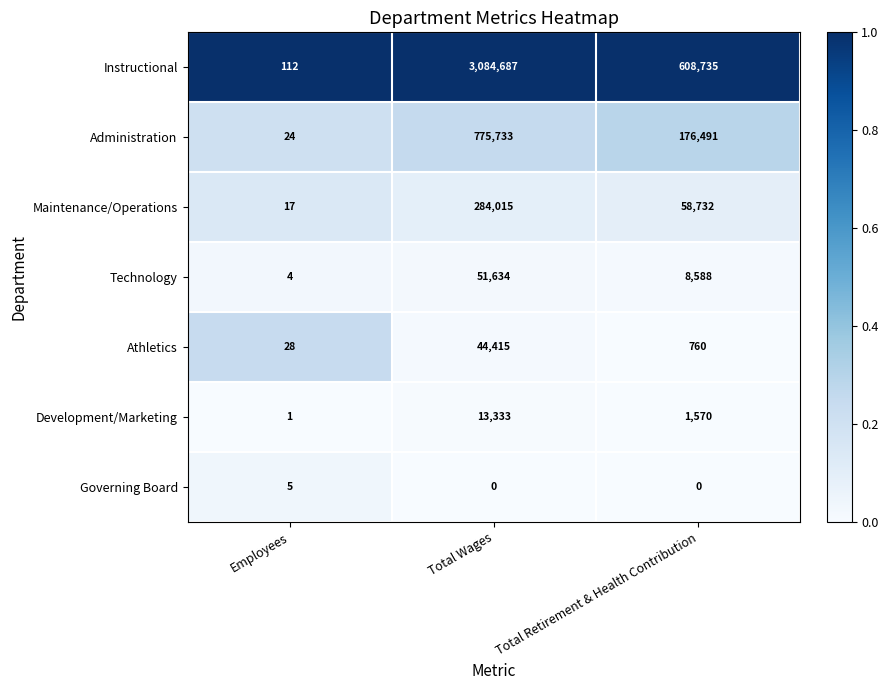

Reading right to left, transcribe all the data shown in this chart.

Instructional: Total Retirement & Health Contribution=608735	Total Wages=3084687	Employees=112
Administration: Total Retirement & Health Contribution=176491	Total Wages=775733	Employees=24
Maintenance/Operations: Total Retirement & Health Contribution=58732	Total Wages=284015	Employees=17
Technology: Total Retirement & Health Contribution=8588	Total Wages=51634	Employees=4
Athletics: Total Retirement & Health Contribution=760	Total Wages=44415	Employees=28
Development/Marketing: Total Retirement & Health Contribution=1570	Total Wages=13333	Employees=1
Governing Board: Total Retirement & Health Contribution=0	Total Wages=0	Employees=5